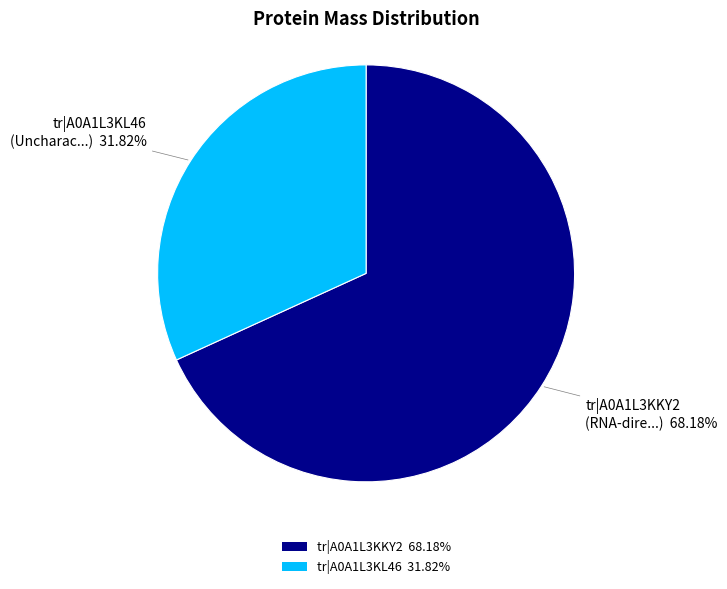

How many segments does this pie chart have?

2